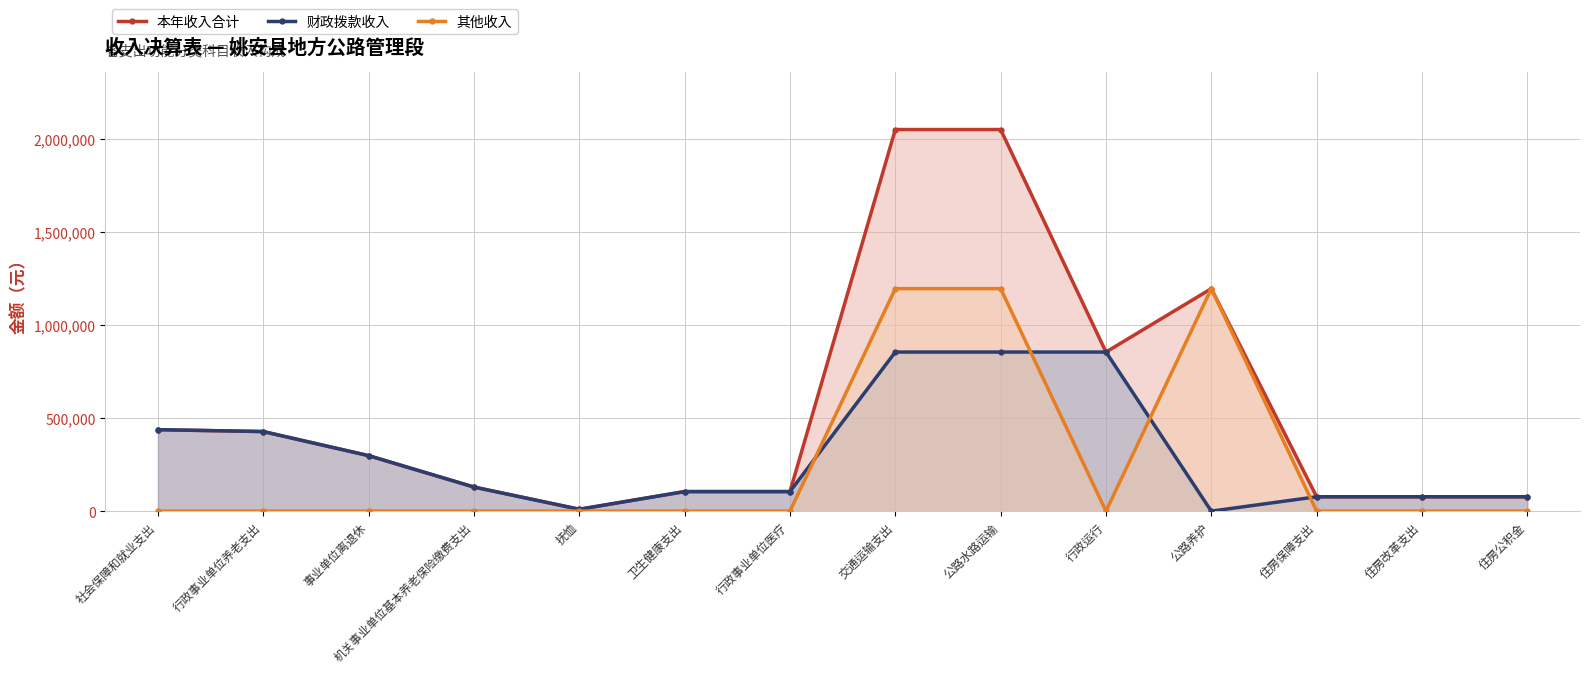

Between 机关事业单位基本养老保险缴费支出 and 行政运行, which series saw the biggest shift?

本年收入合计